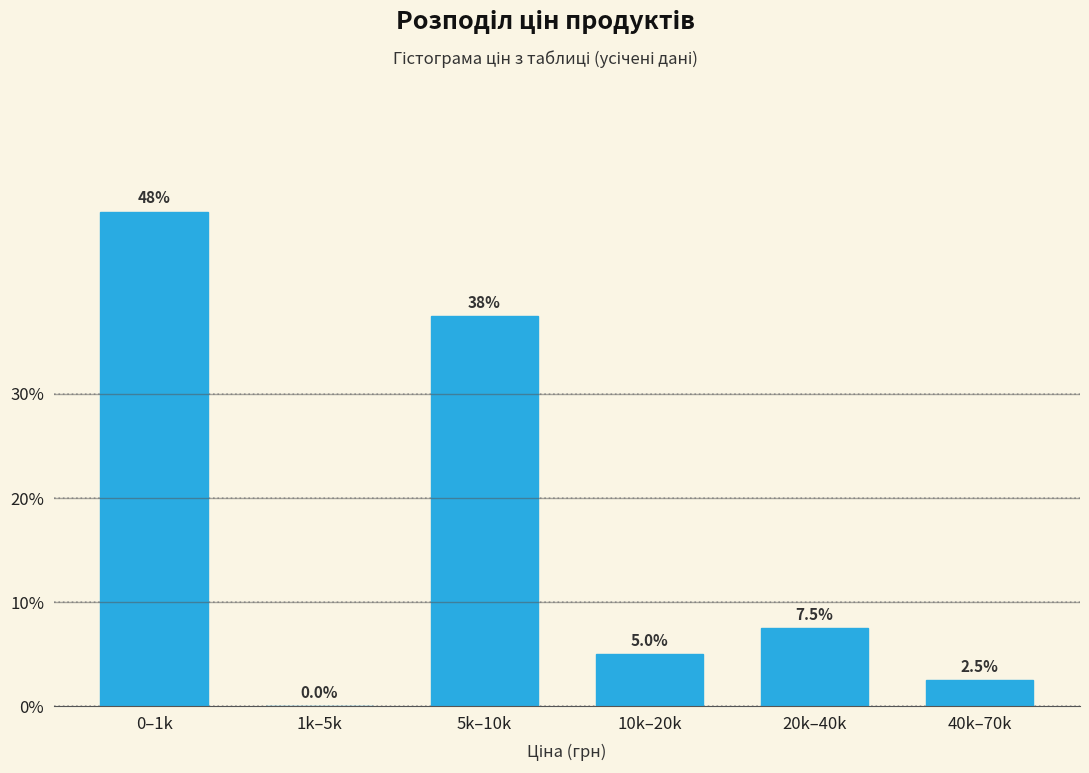

Reading left to right, transcribe all the data shown in this chart.

0–1k=47.5	1k–5k=0.0	5k–10k=37.5	10k–20k=5.0	20k–40k=7.5	40k–70k=2.5